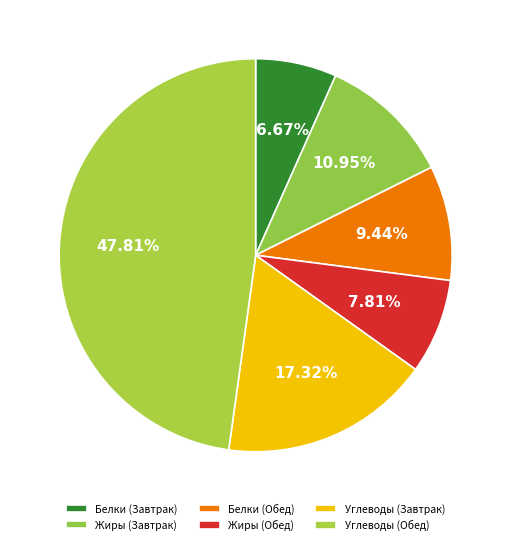

How many segments does this pie chart have?

6